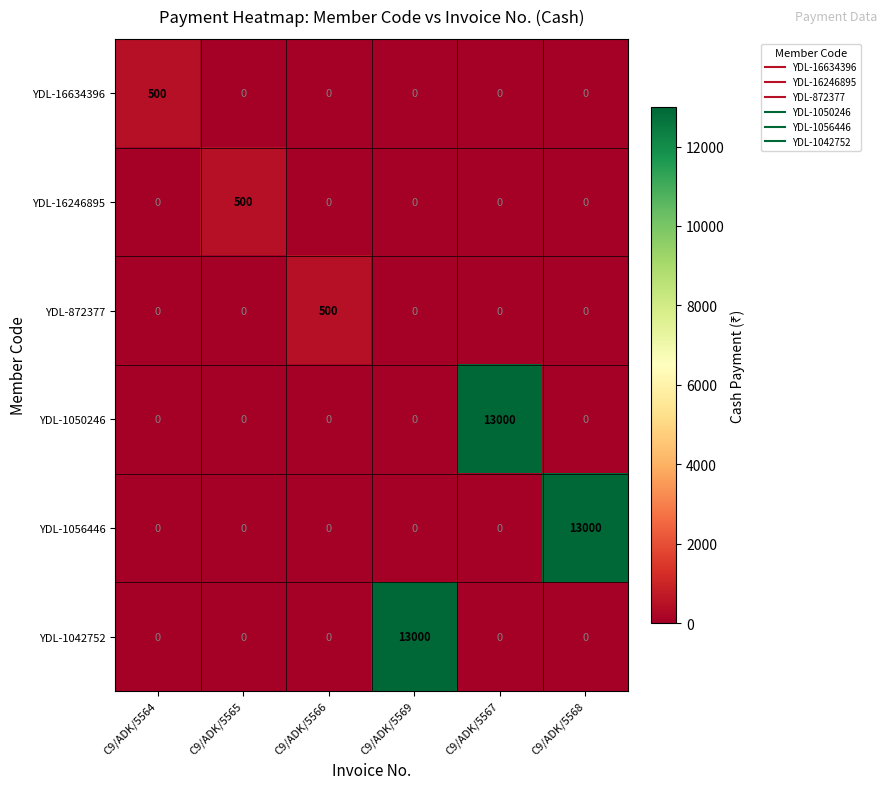

What is the total value across all series at C9/ADK/5566?

500